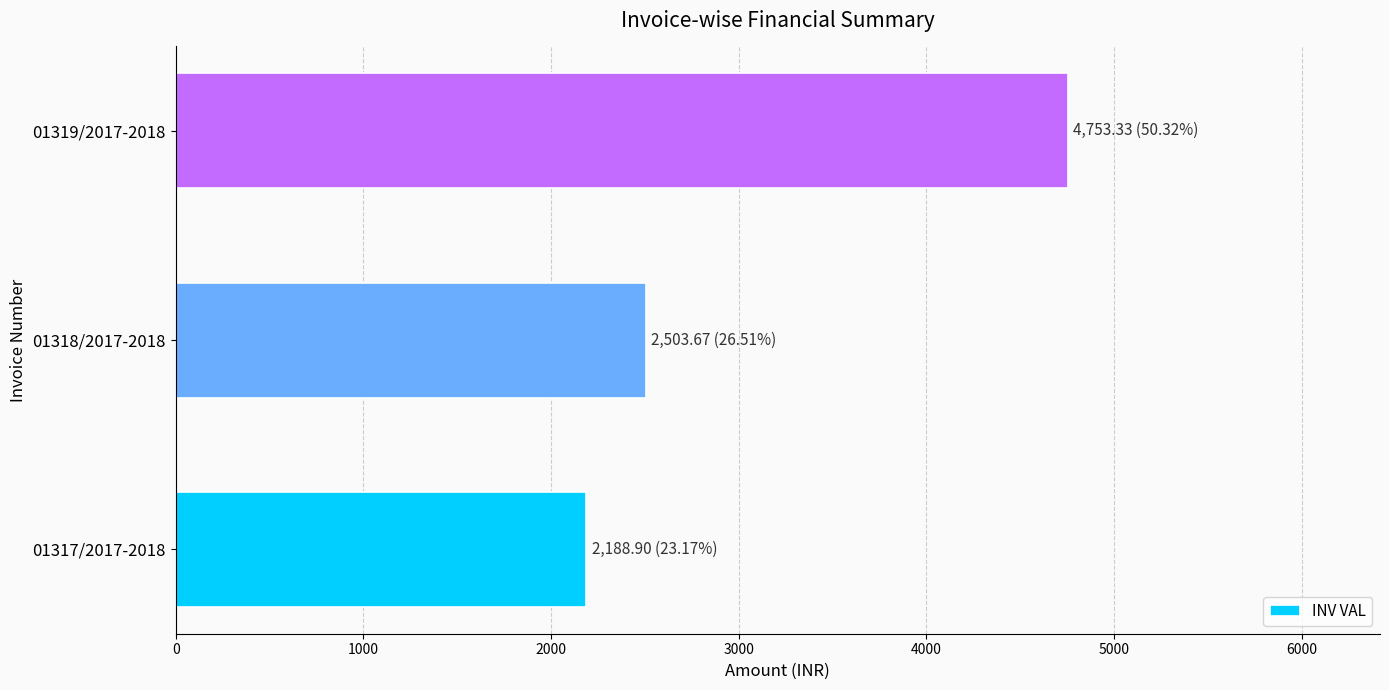

What is the smallest value displayed?

2188.9